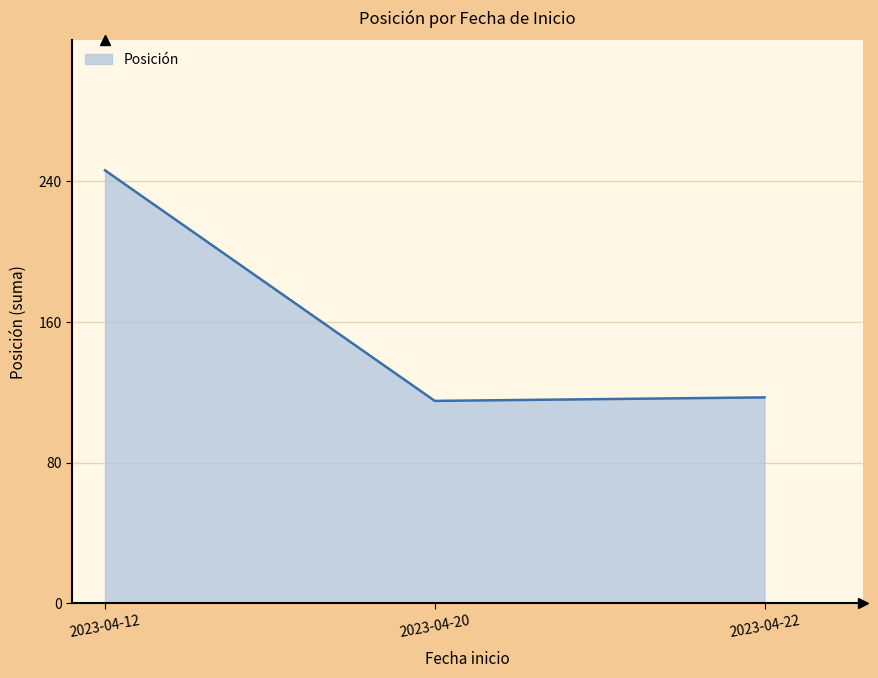

Approximately how many times larger is the value at 2023-04-22 compared to 2023-04-20?

1.0